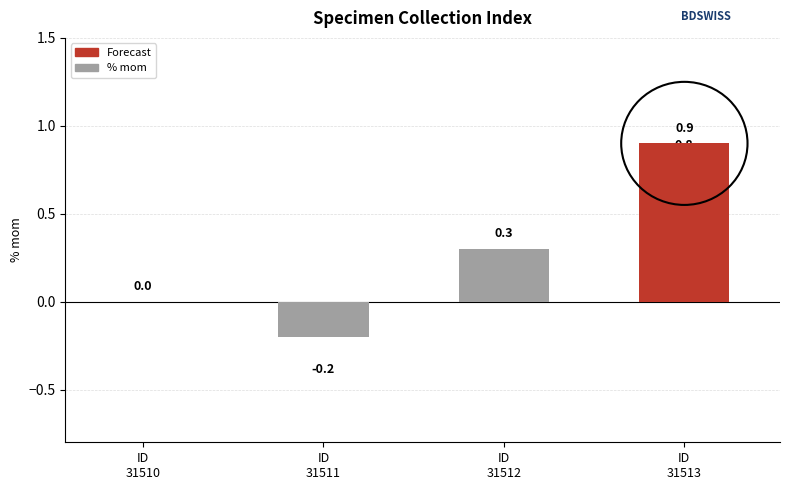

Are the bars grouped side by side (vs. stacked)?

No